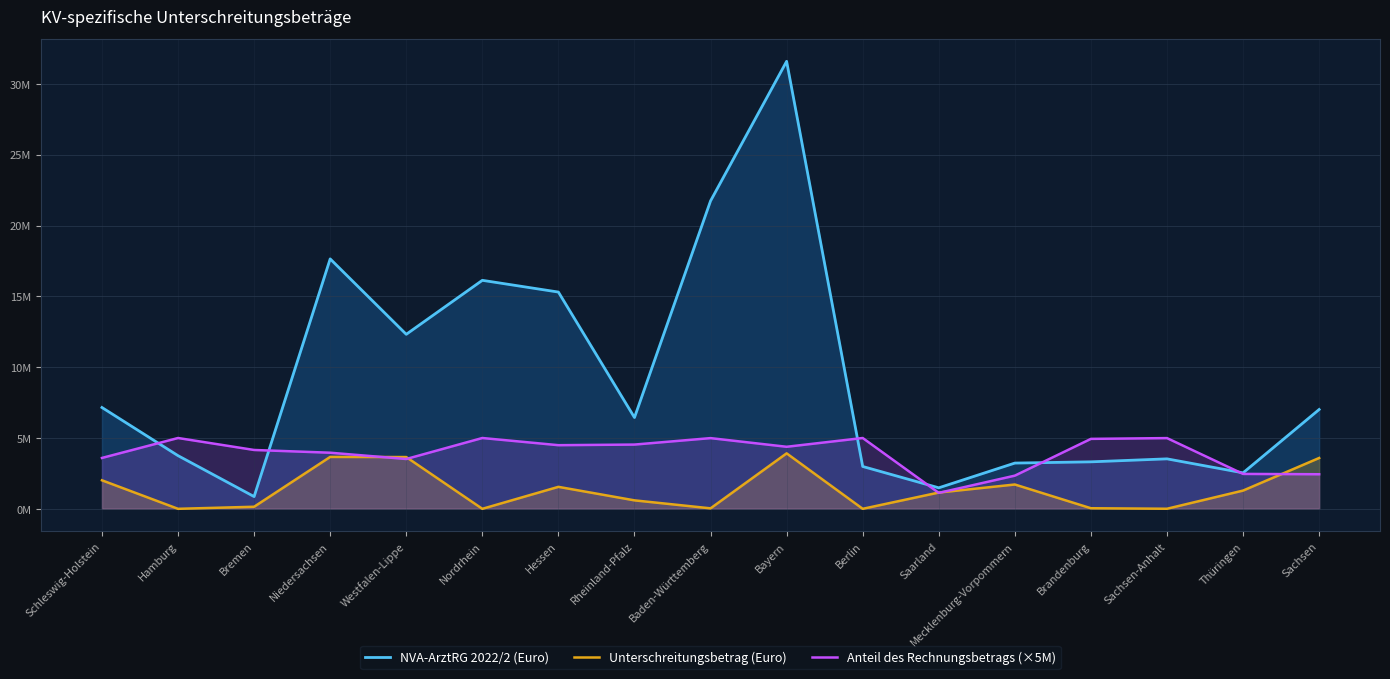

Is the value of Unterschreitungsbetrag (Euro) at Sachsen-Anhalt greater than the value of NVA-ArztRG 2022/2 (Euro) at Westfalen-Lippe?

No